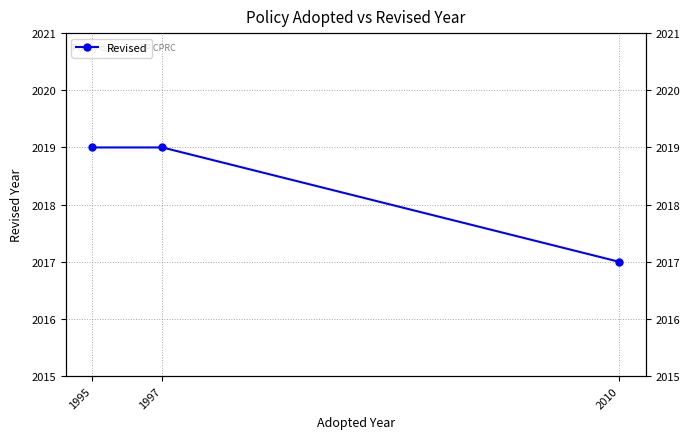

List the labels in order of value, largest first.

1995, 1997, 2010